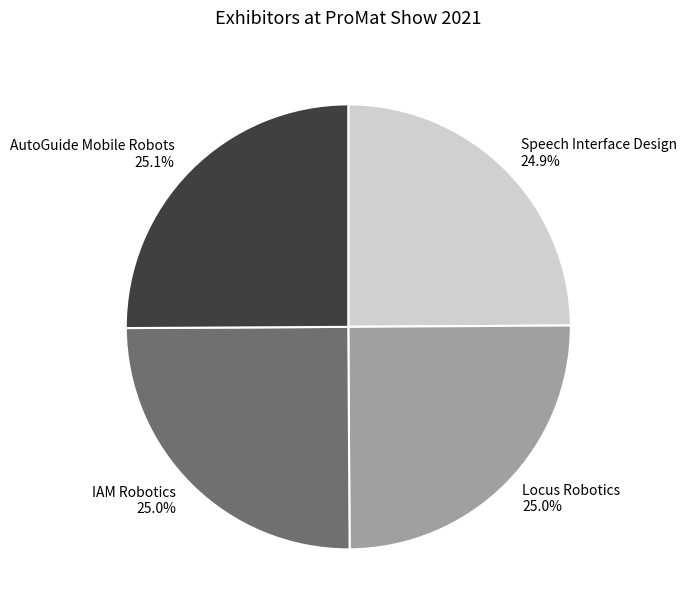

Is it true that Locus Robotics is 25% of the pie?

True